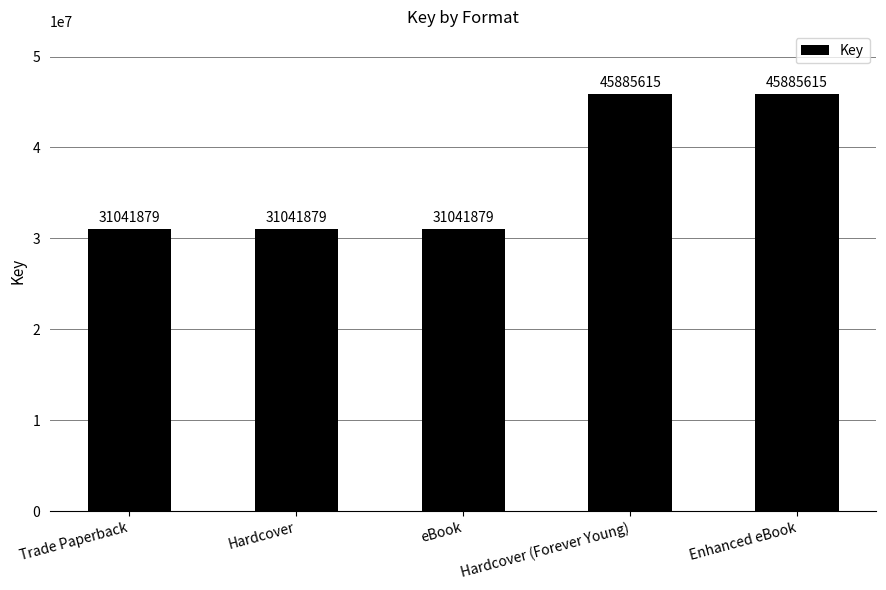

What is the difference between the maximum and minimum values?

14843736